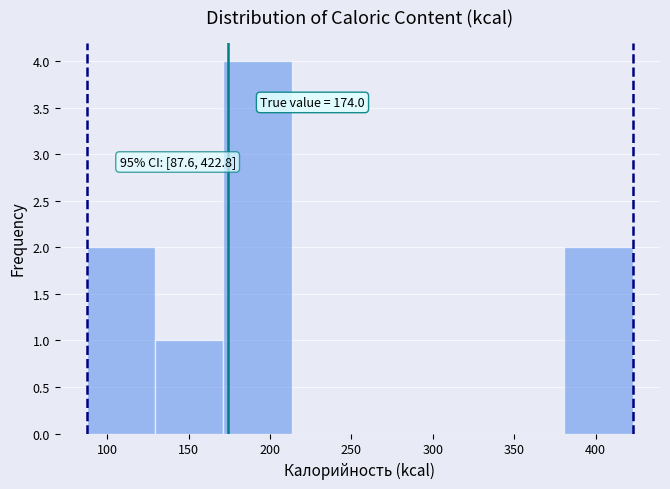

Which range on the x-axis has the tallest bar?

170 to 215